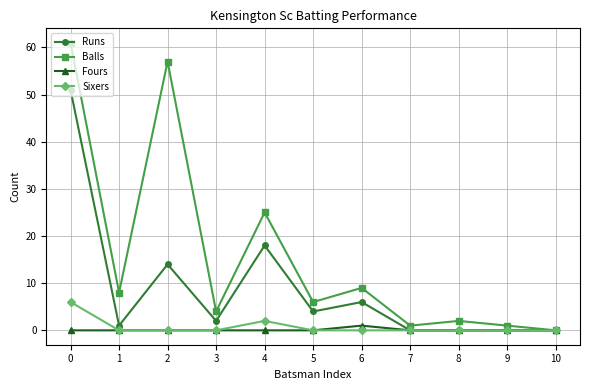

In Balls, how many points are higher than both neighbors (excluding endpoints)?

4